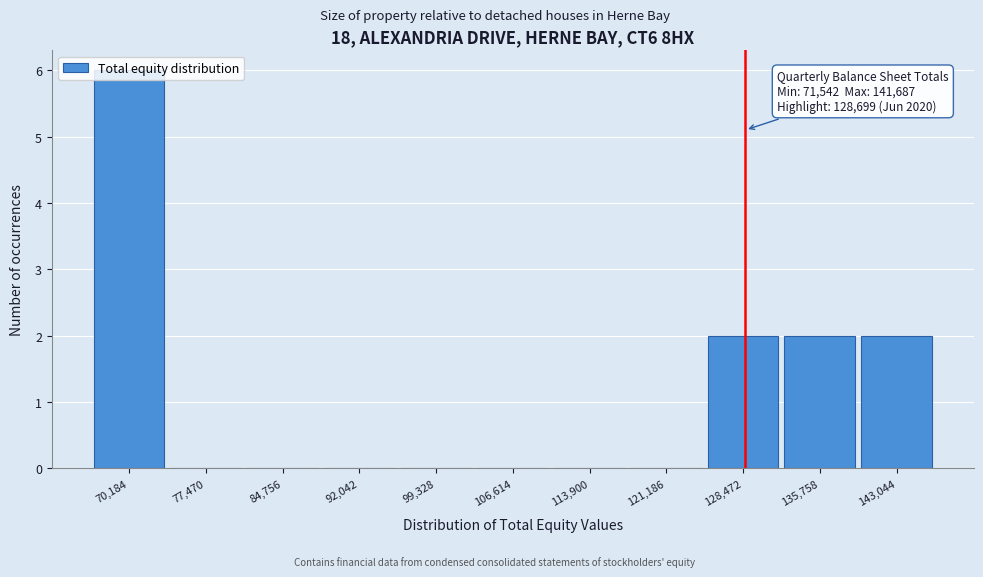

Over which range of the x-axis is the bar tallest?

67000 to 74000